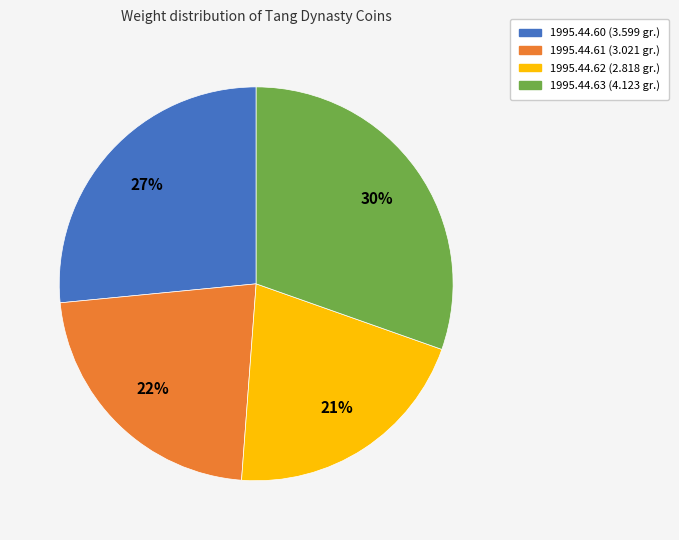

Is there any slice that represents more than half of the pie?

No